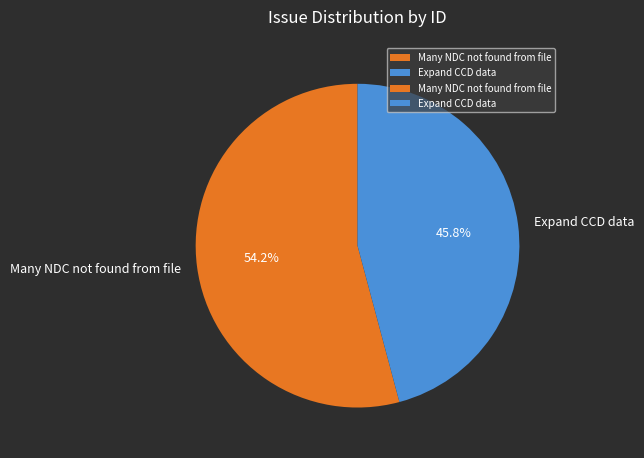

What is the ratio of the value at Expand CCD data to the value at Many NDC not found from file?

0.8